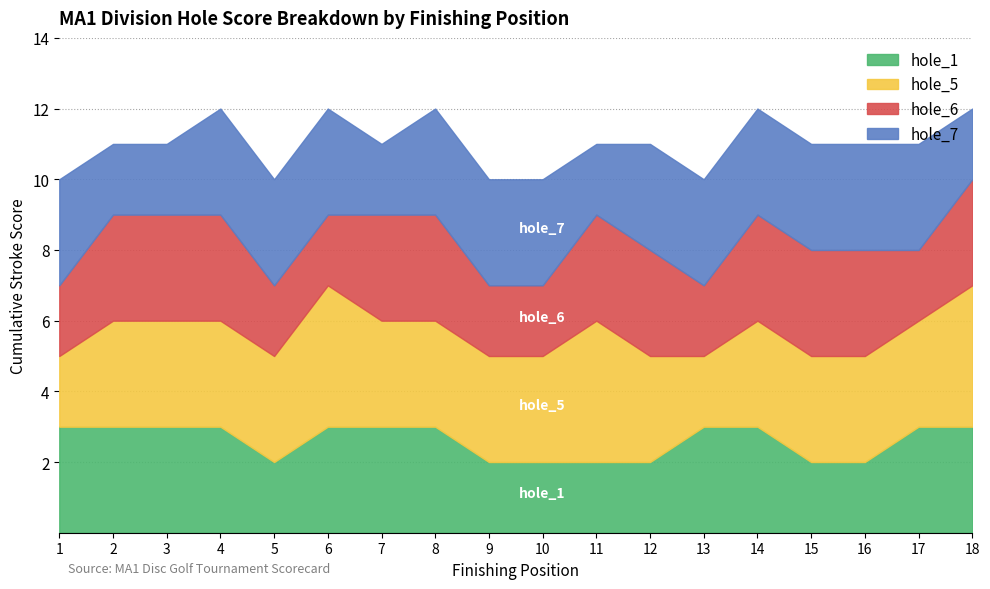

Which series changed the most between 9 and 11?

hole_5